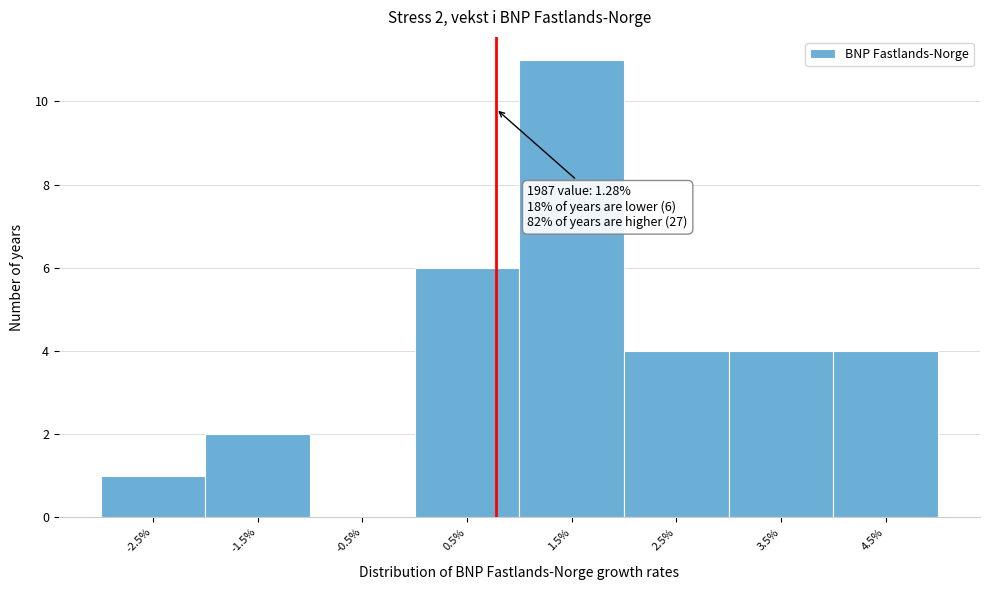

Reading right to left, what are all the values shown in this chart?

4.5%=4	3.5%=4	2.5%=4	1.5%=11	0.5%=6	-0.5%=0	-1.5%=2	-2.5%=1